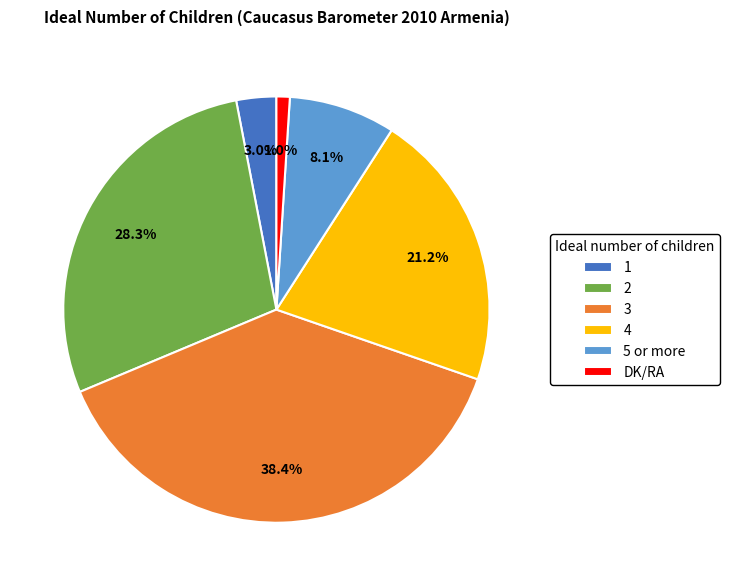

Rank the categories by value from lowest to highest.

DK/RA, 1, 5 or more, 4, 2, 3